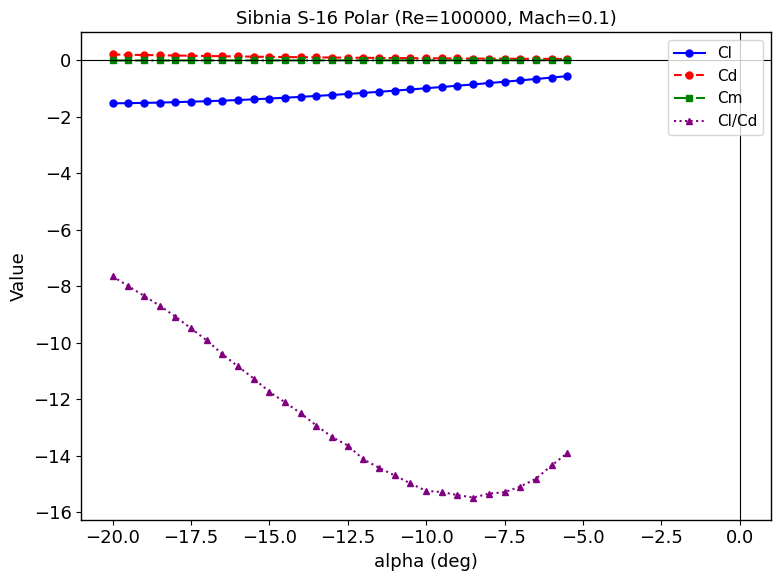

What is the highest value of the Cl/Cd series?

-7.7